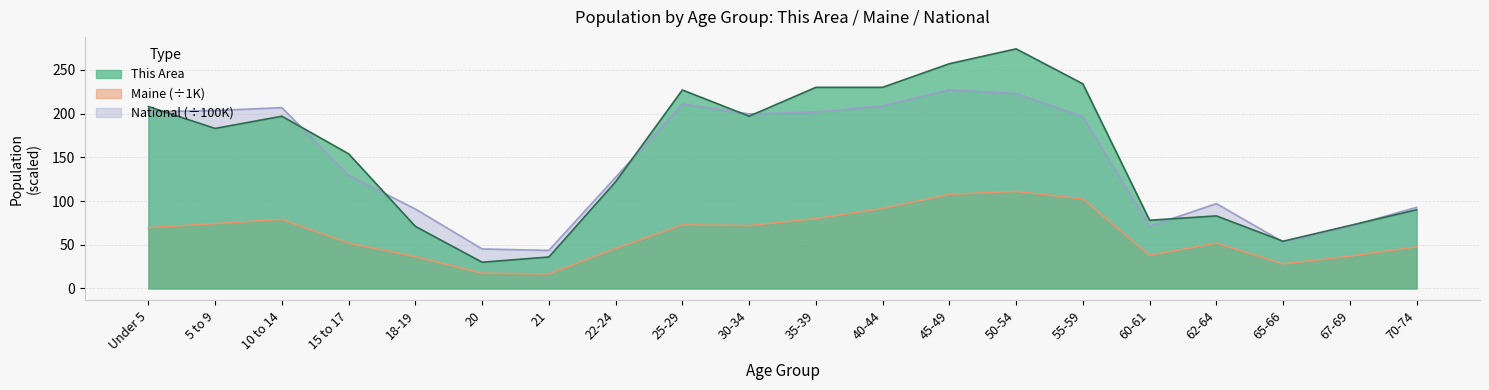

In This Area, how many points are higher than both neighbors (excluding endpoints)?

4